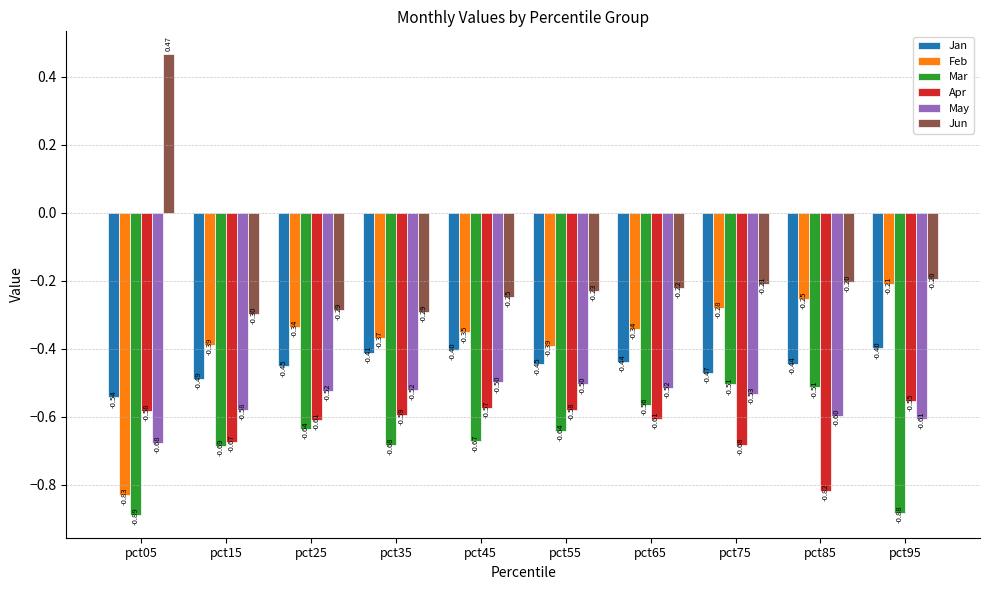

List the series in order of their peak value, highest first.

Jun, Feb, Jan, May, Mar, Apr